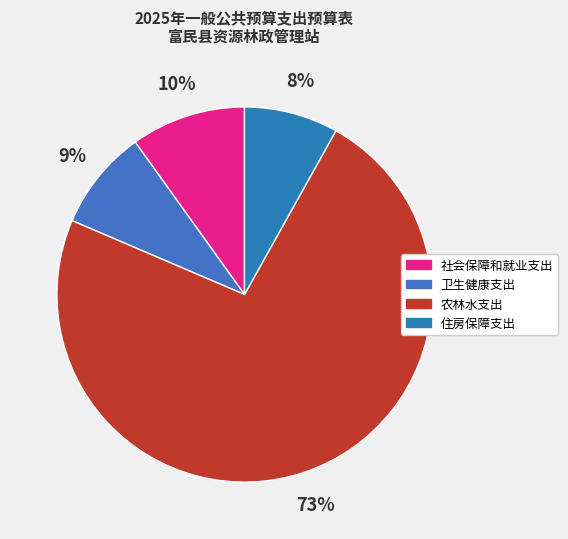

Rank the categories by value from lowest to highest.

住房保障支出, 卫生健康支出, 社会保障和就业支出, 农林水支出